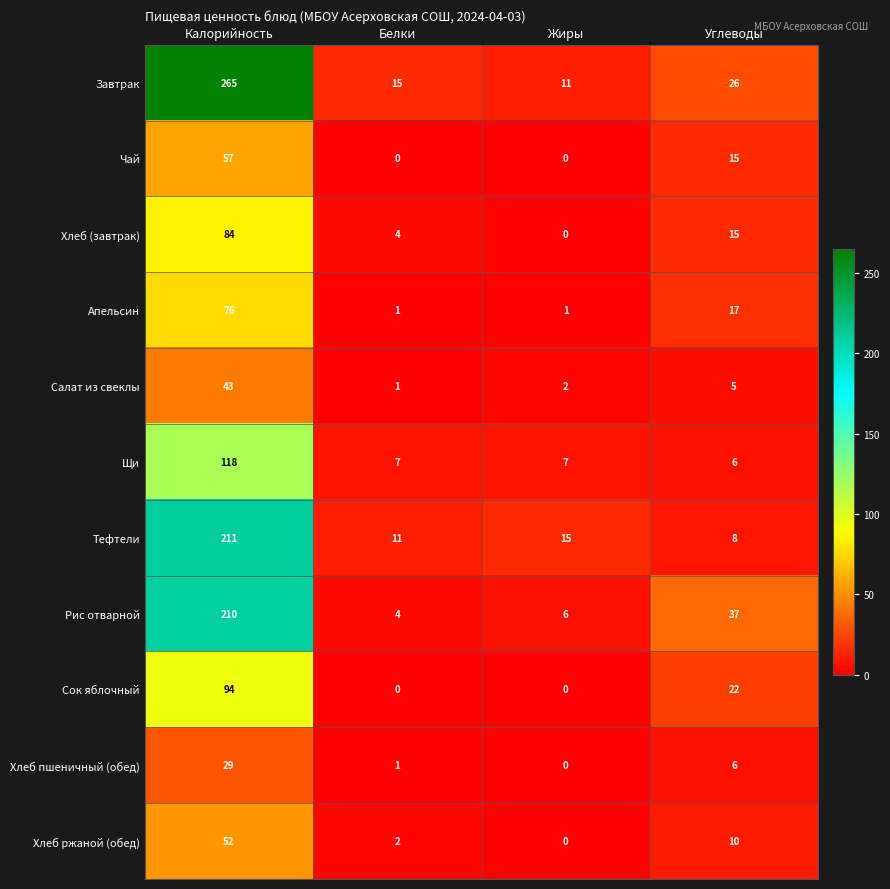

Between Калорийность and Жиры, which series saw the biggest shift?

Завтрак